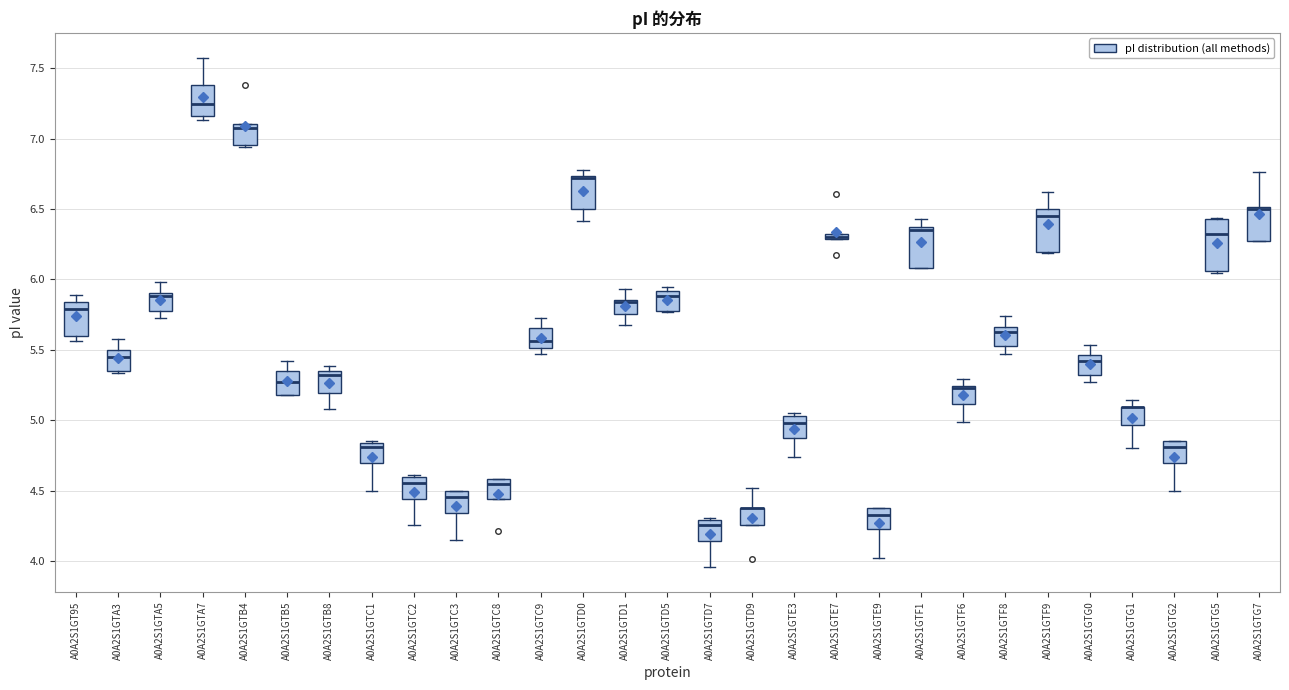

Where does the lower whisker of the box for A0A2S1GTA5 end on the y-axis? The values are not printed on the chart, so give them approximately, as read against the axis.

5.75